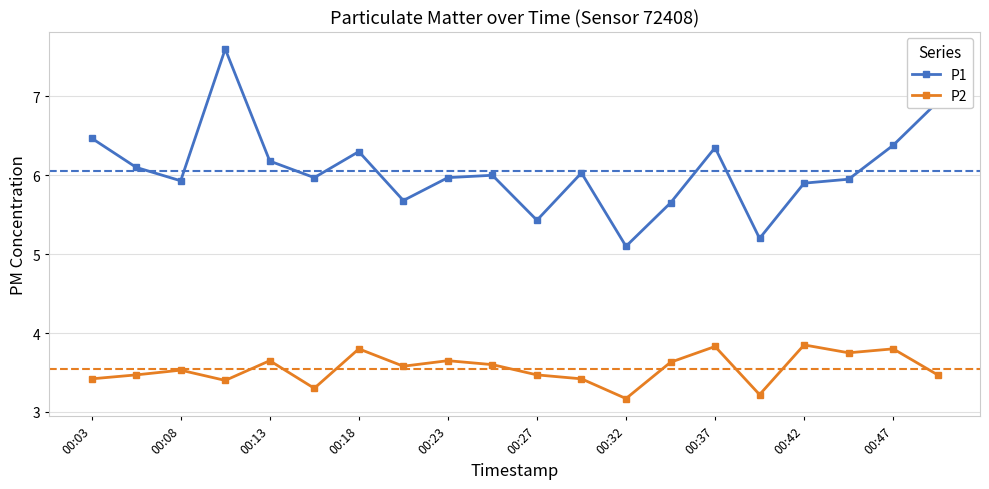

At how many categories does at least one series exceed 5?

20